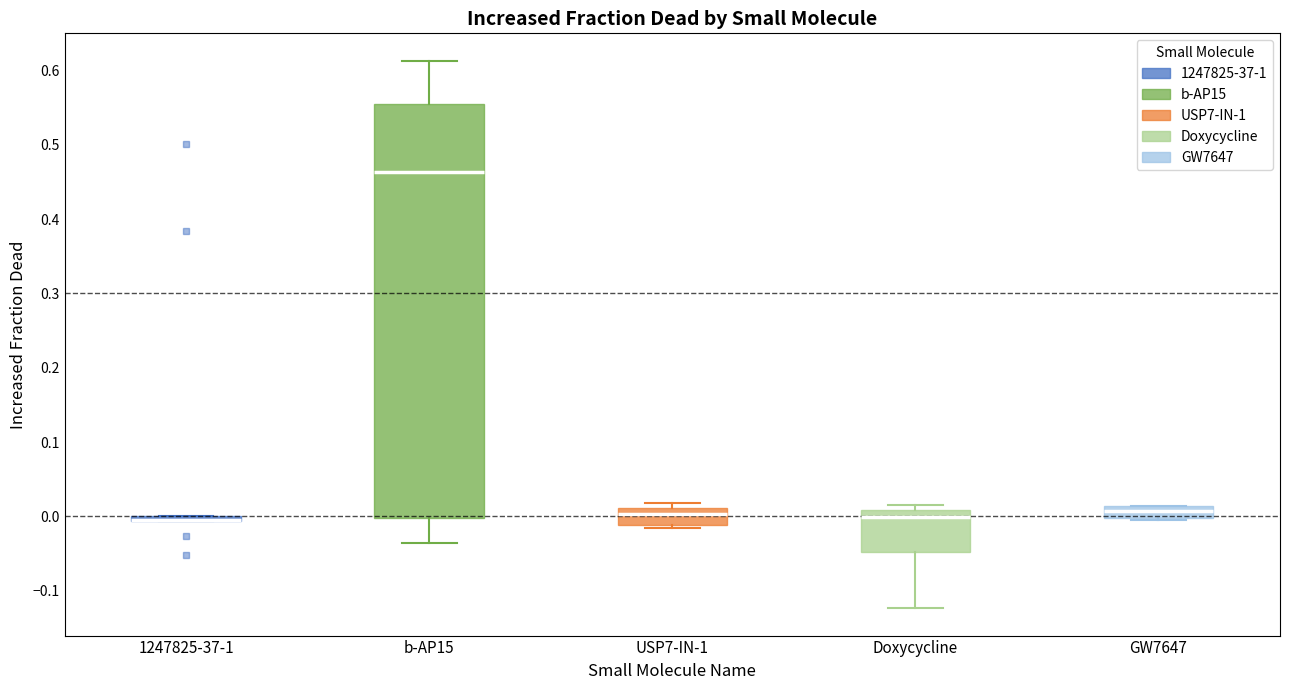

Comparing the boxes themselves (not the whiskers), which one is the tallest?

b-AP15